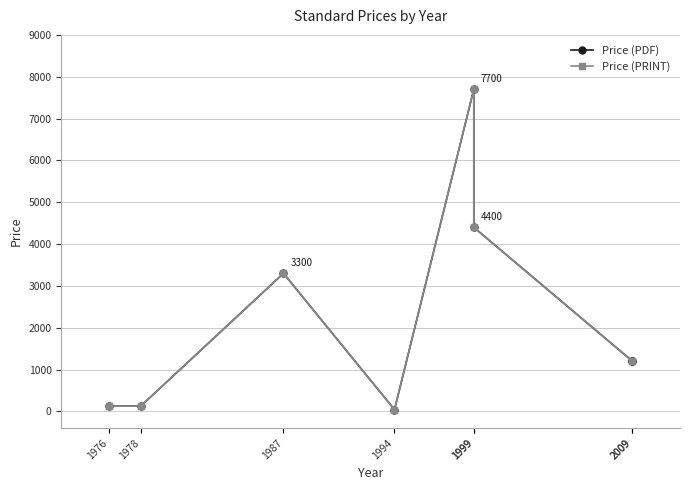

Does the chart display data point markers on the line(s)?

Yes